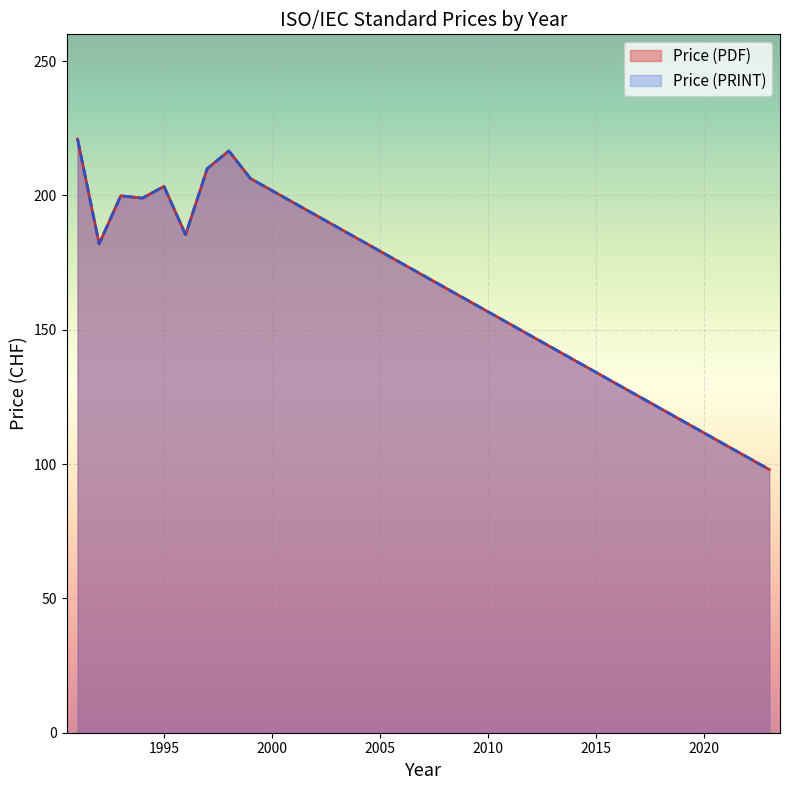

At 1992, list the series in order from largest to smallest.

Price (PDF), Price (PRINT)